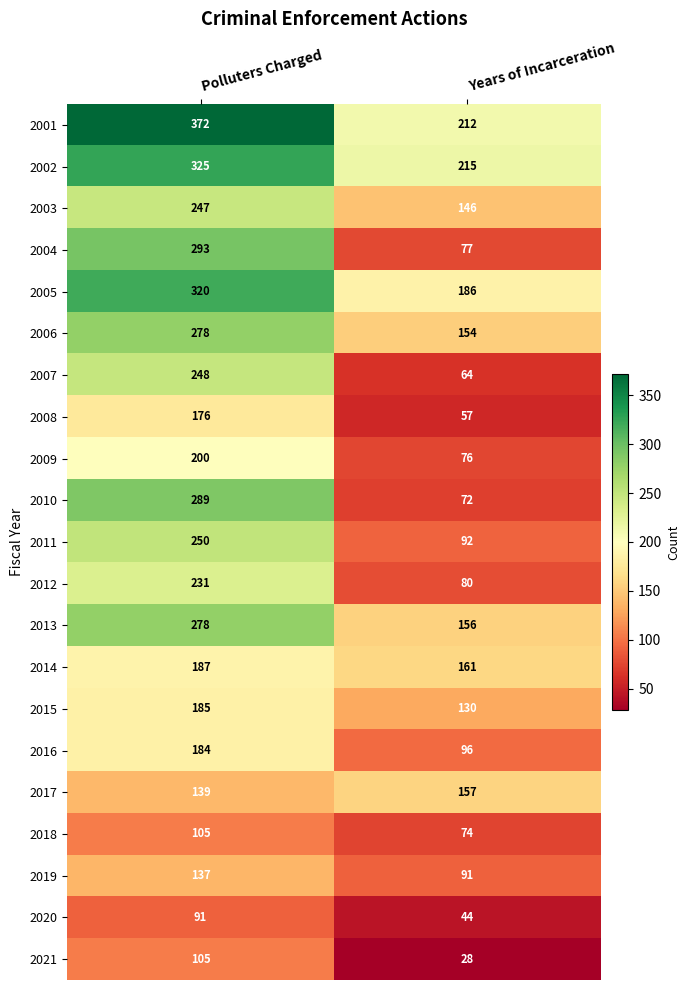

The value of 2020 at Polluters Charged is 91. True or false?

True